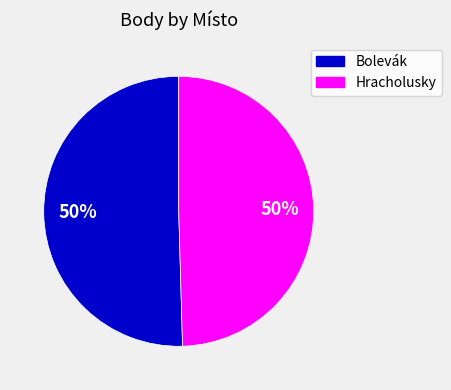

To the nearest percent, what is the average slice percentage?

50%